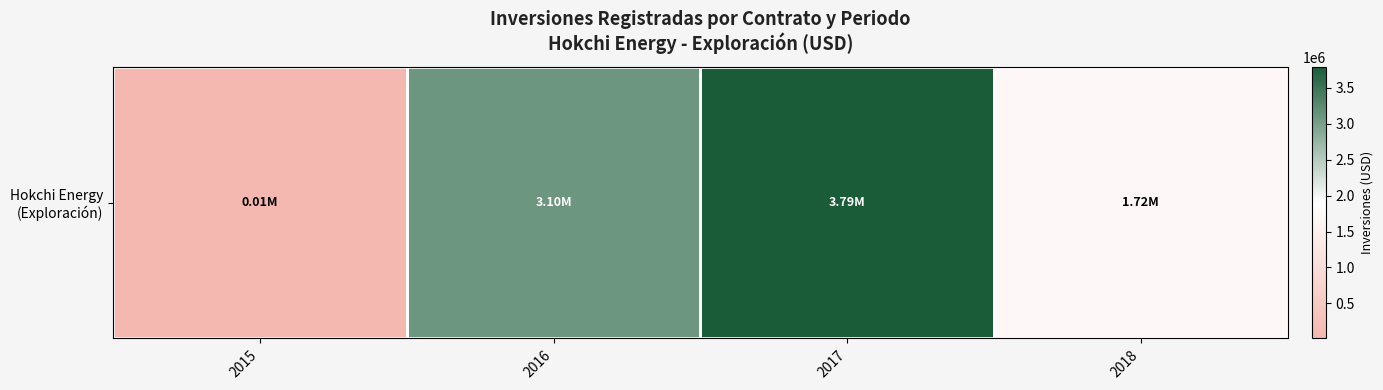

What is the maximum value shown in the chart?

3793402.2